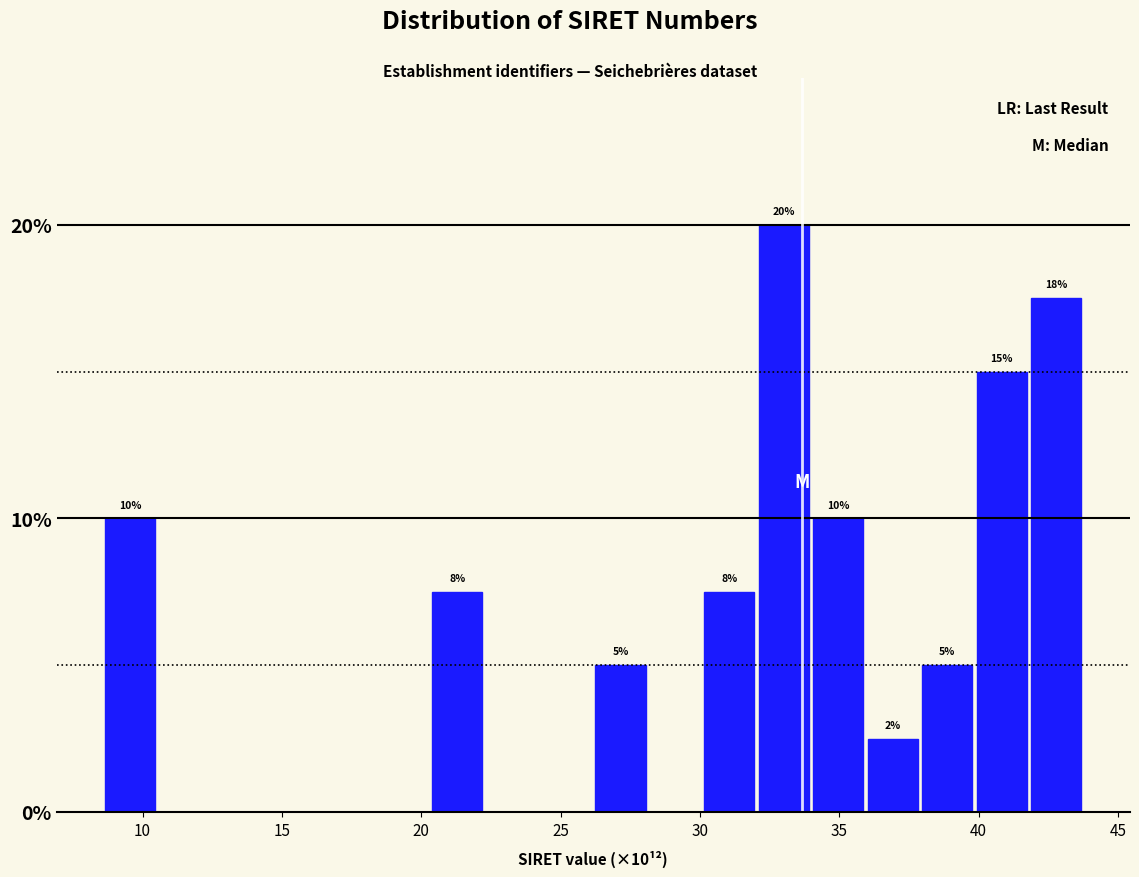

Around what value on the x-axis is the tallest bar? Give the approximate position of its centre, as read against the axis.

33.0